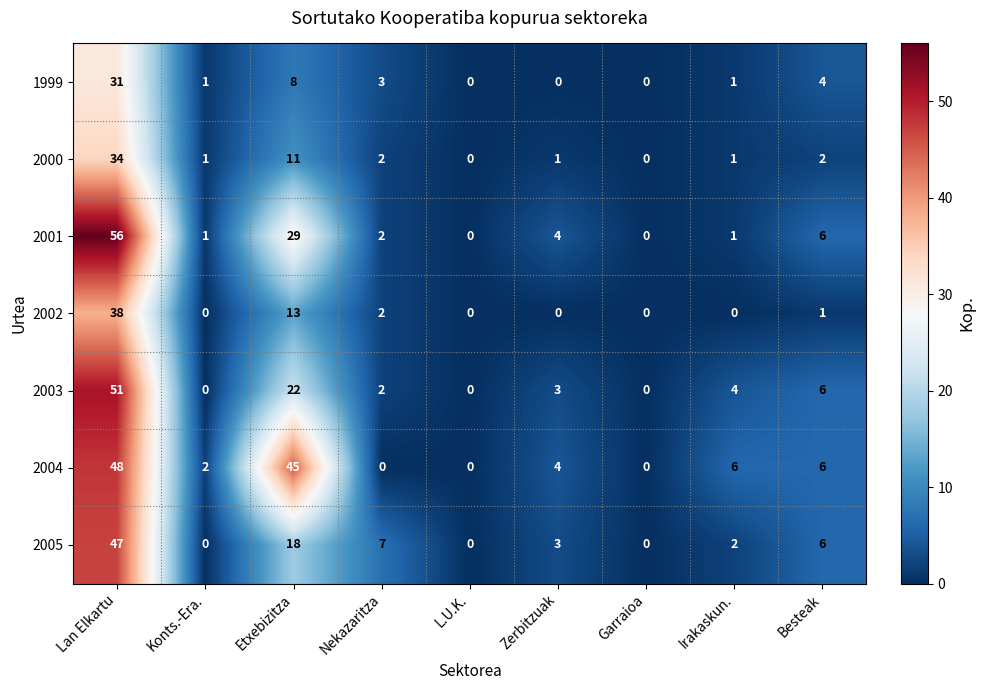

What is the sum of the 2001 values at Konts.-Era. and Nekazaritza?

3